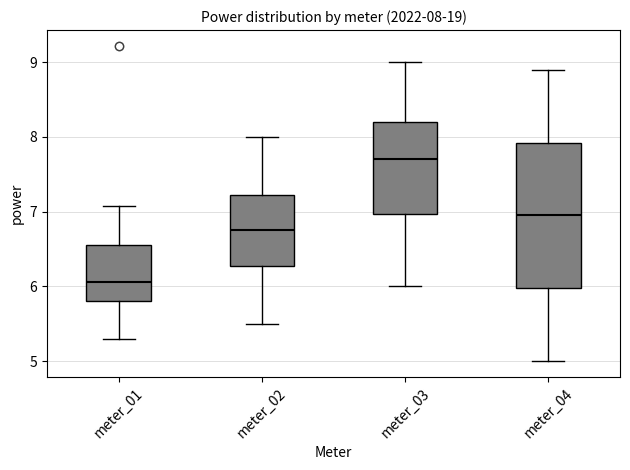

Which box's median line is the lowest?

meter_01